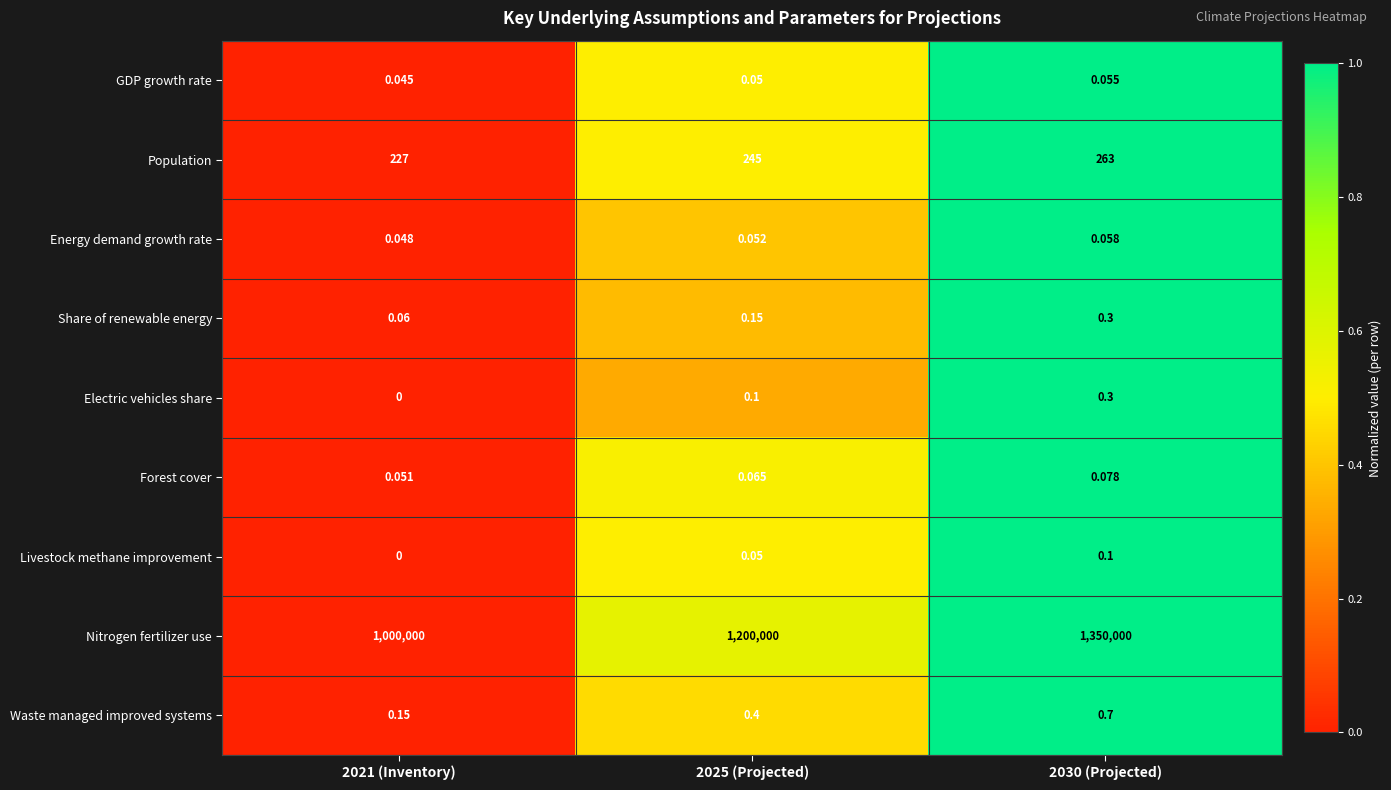

Which series has the largest total across all categories?

Nitrogen fertilizer use